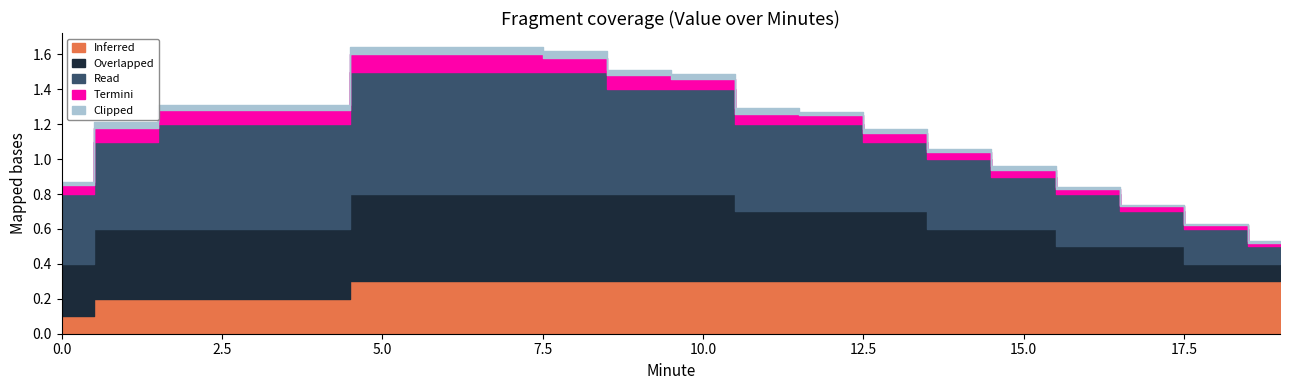

True or false: Read and Clipped cross at least once.

False